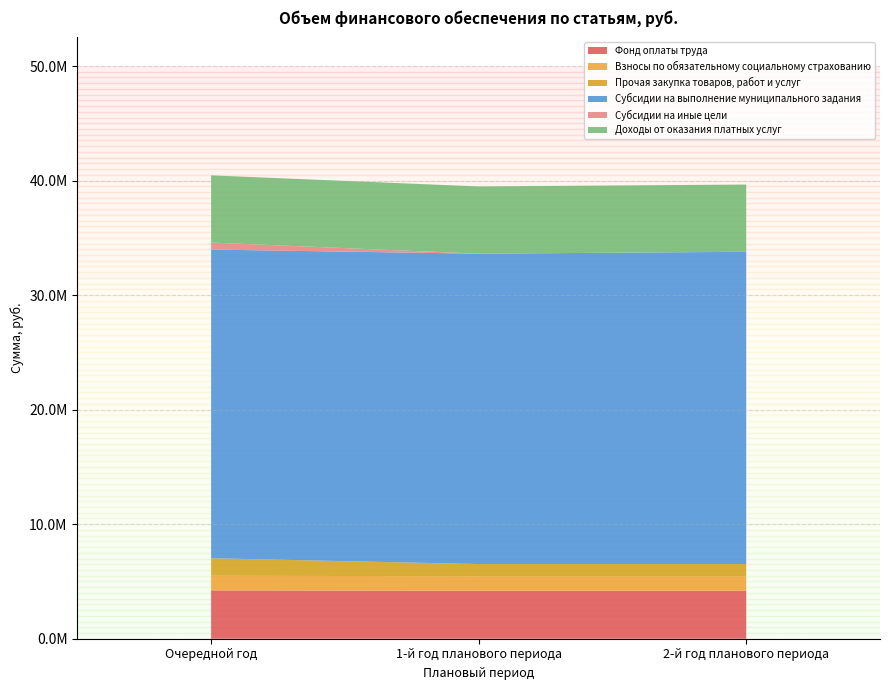

Reading left to right, extract all data points from this chart.

Фонд оплаты труда: Очередной год=4219893.0	1-й год планового периода=4189893.0	2-й год планового периода=4189893.0
Взносы по обязательному социальному страхованию: Очередной год=1274407.0	1-й год планового периода=1265347.0	2-й год планового периода=1265347.0
Прочая закупка товаров, работ и услуг: Очередной год=1532682.9	1-й год планового периода=1064500.0	2-й год планового периода=1064500.0
Субсидии на выполнение муниципального задания: Очередной год=26950230.0	1-й год планового периода=27097537.0	2-й год планового периода=27263337.0
Субсидии на иные цели: Очередной год=608737.5	1-й год планового периода=0.0	2-й год планового периода=0.0
Доходы от оказания платных услуг: Очередной год=5869740.0	1-й год планового периода=5869740.0	2-й год планового периода=5869740.0